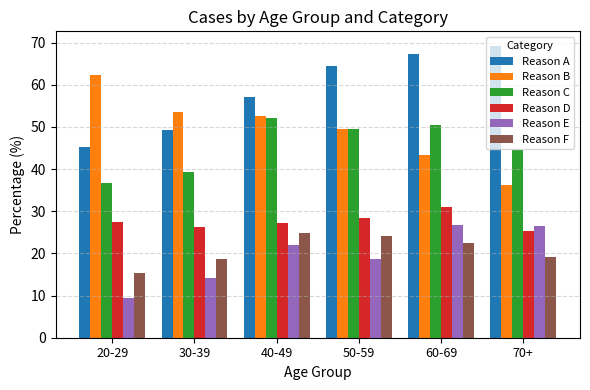

The Reason F series shows 22.5 at 60-69. True or false?

True